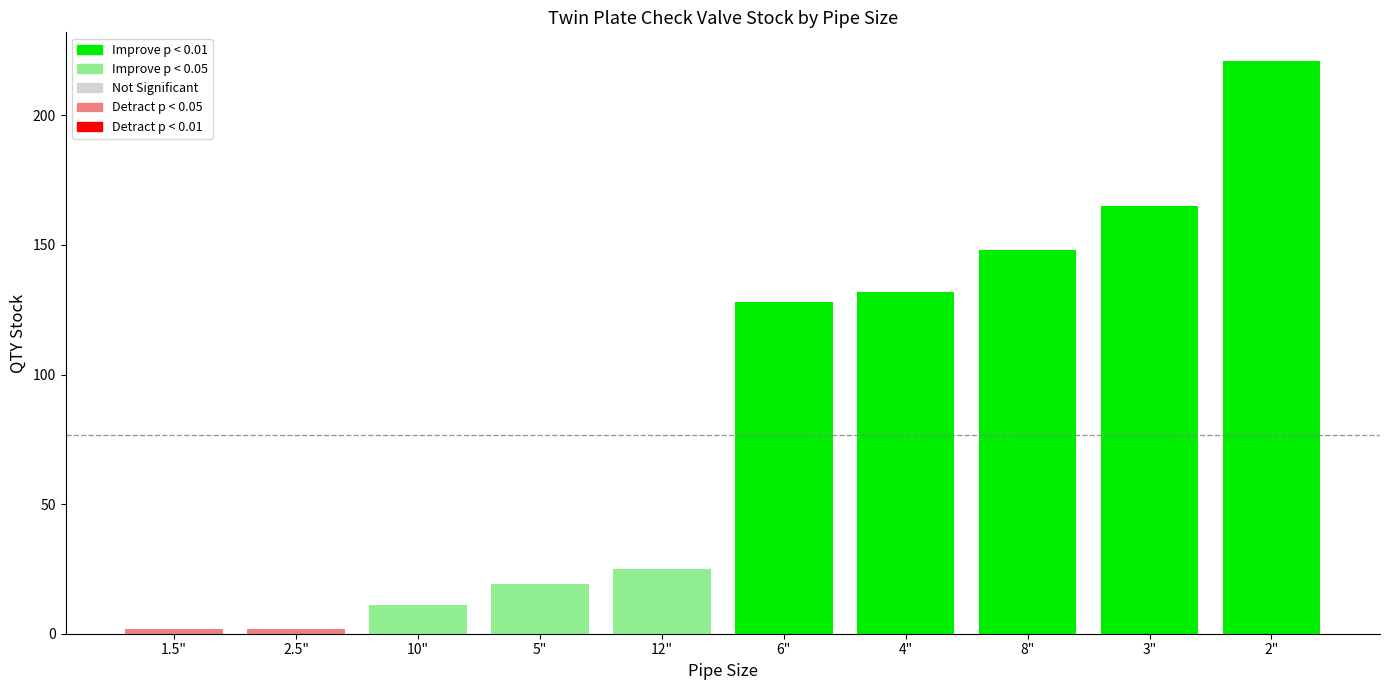

Are the bars horizontal?

No